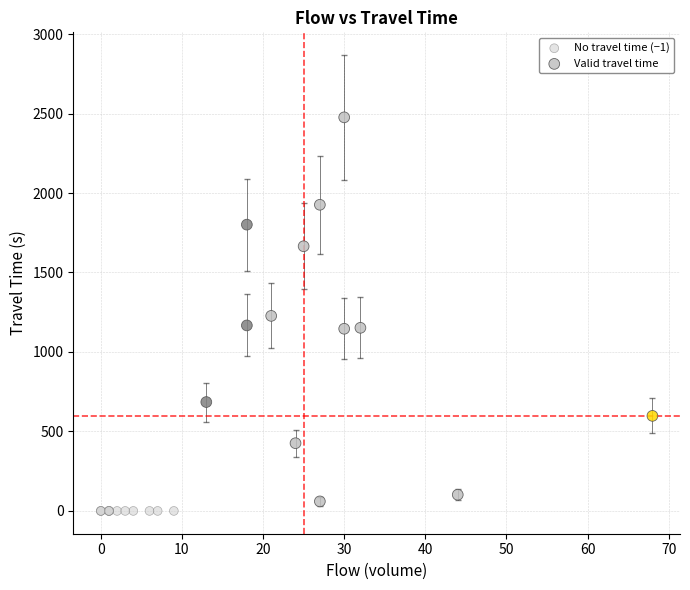

Which series contains the highest Y value?

Valid travel time